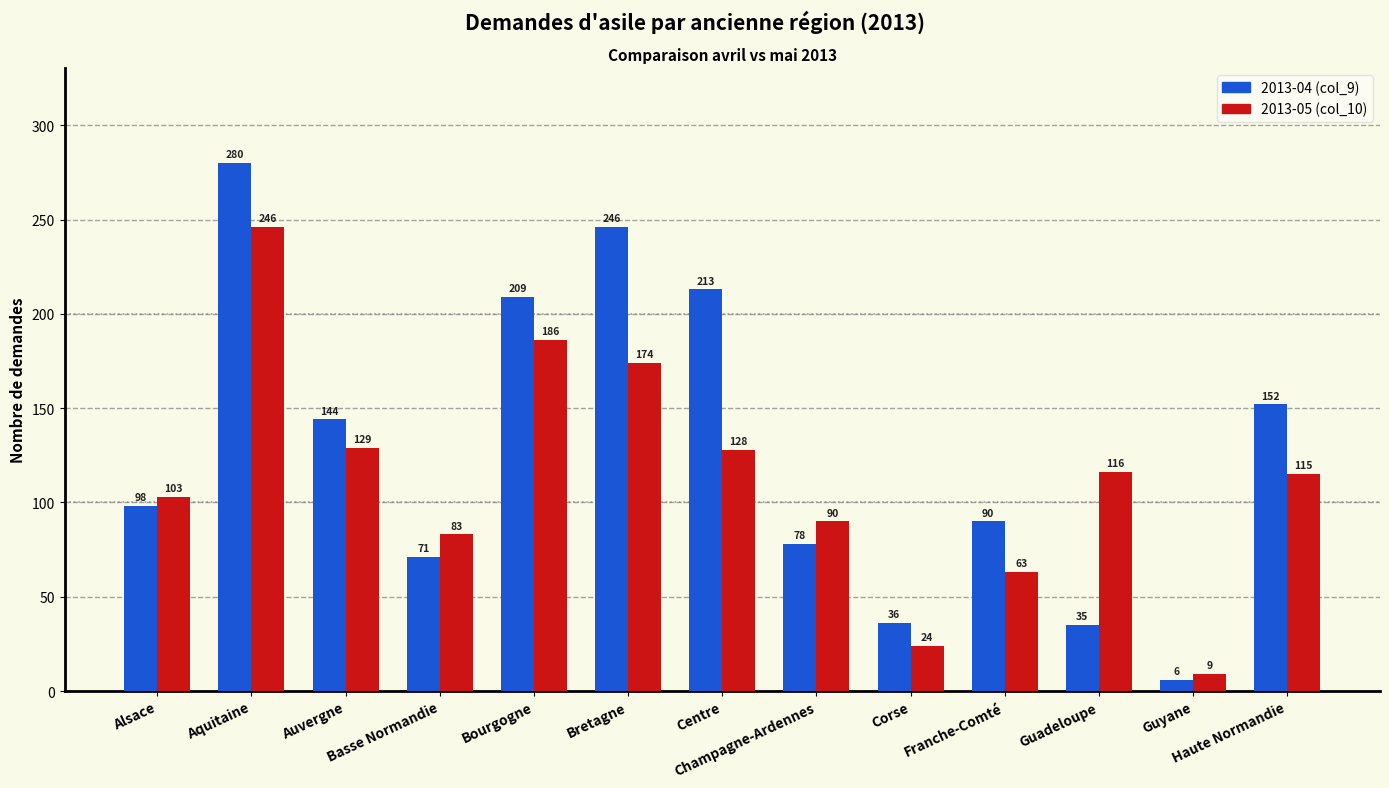

Rank the series by their maximum value, from lowest to highest.

2013-05 (col_10), 2013-04 (col_9)